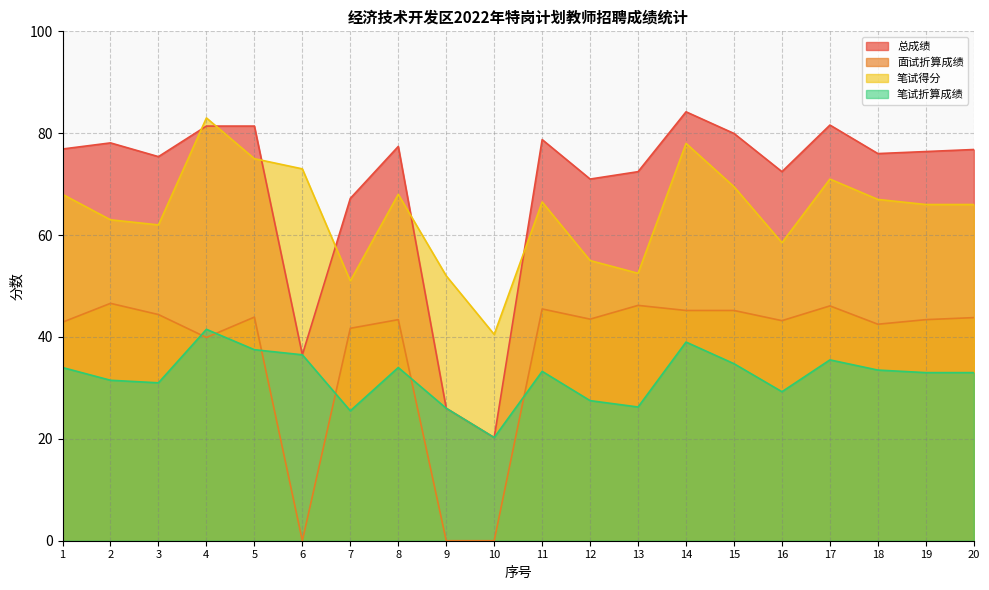

Where does the 总成绩 series first go above 76?

1